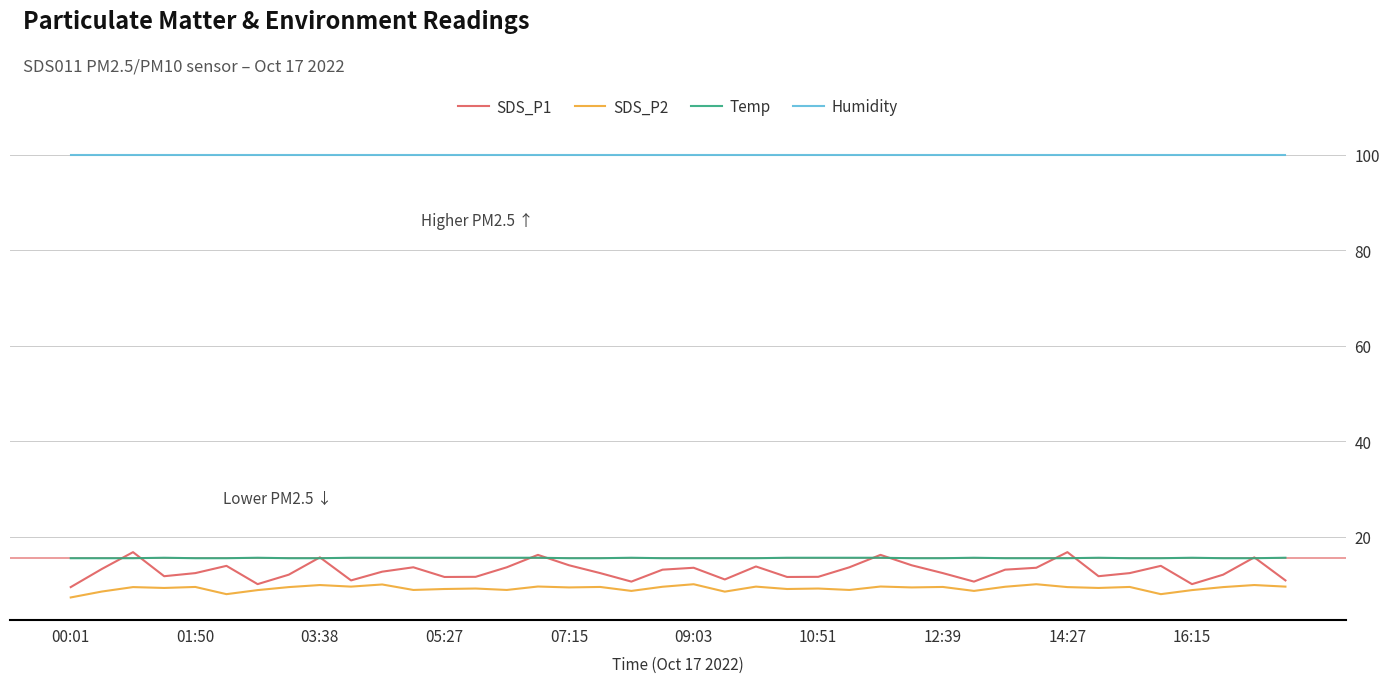

What is the maximum value for Humidity?

99.9